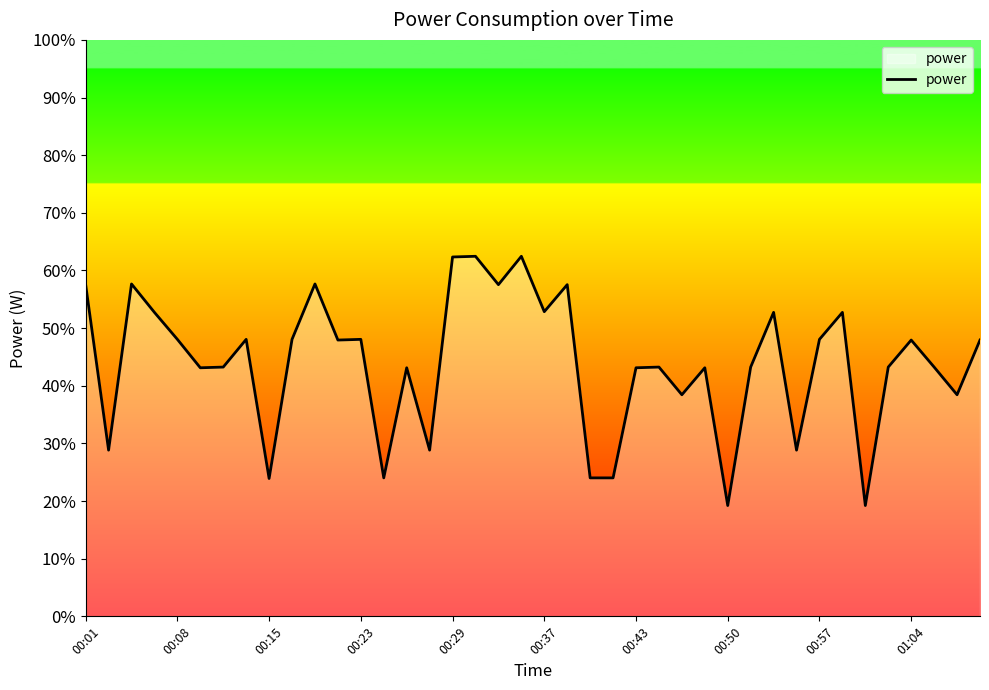

What is the difference between the maximum and minimum values?

43.2